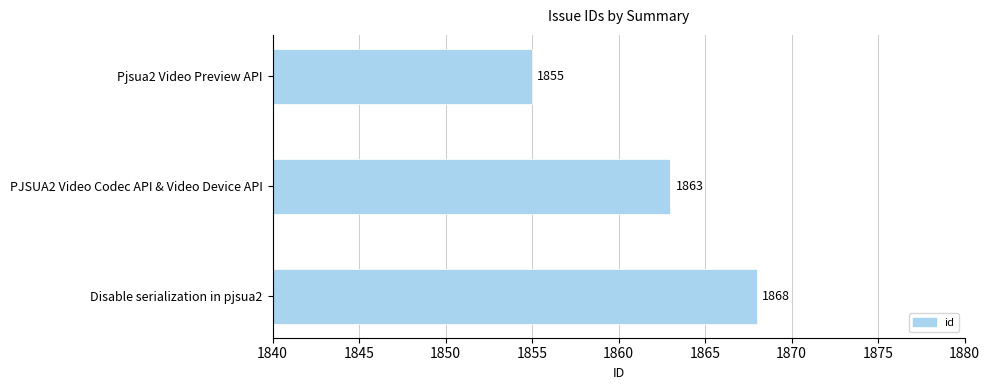

Does the chart contain stacked bars?

No